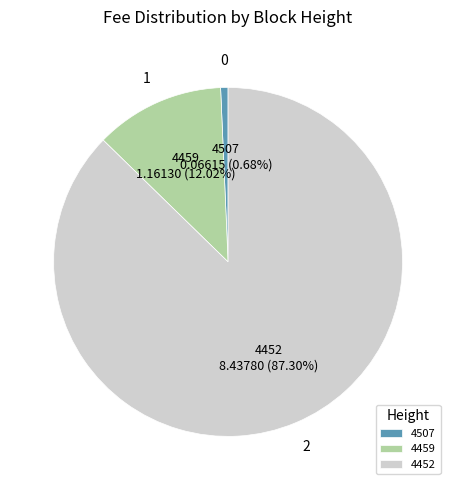

Which has a higher value, 4507 or 4459?

4459